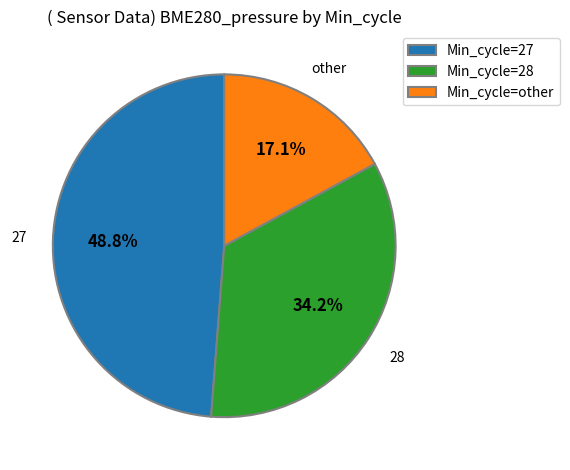

Rank the categories by value from lowest to highest.

Min_cycle=other, Min_cycle=28, Min_cycle=27